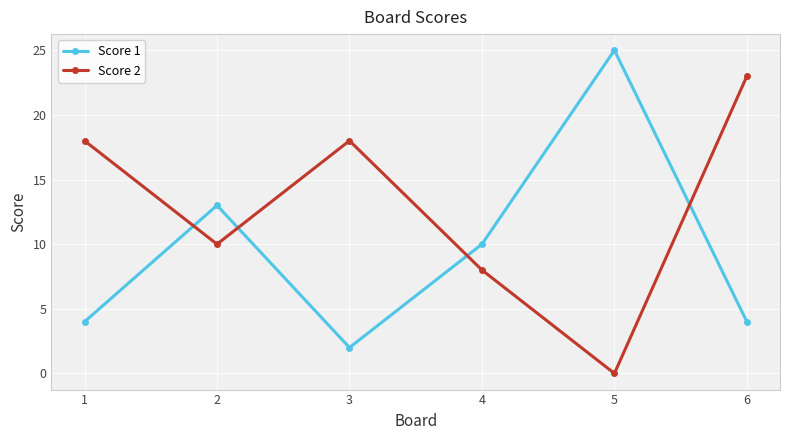

Does the chart have visible grid lines?

Yes